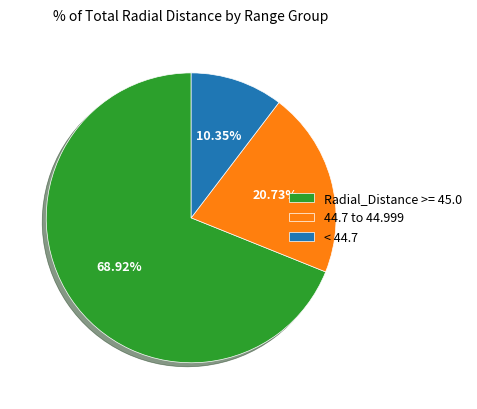

Do Radial_Distance >= 45.0 and 44.7 to 44.999 together represent more than half of the pie?

Yes